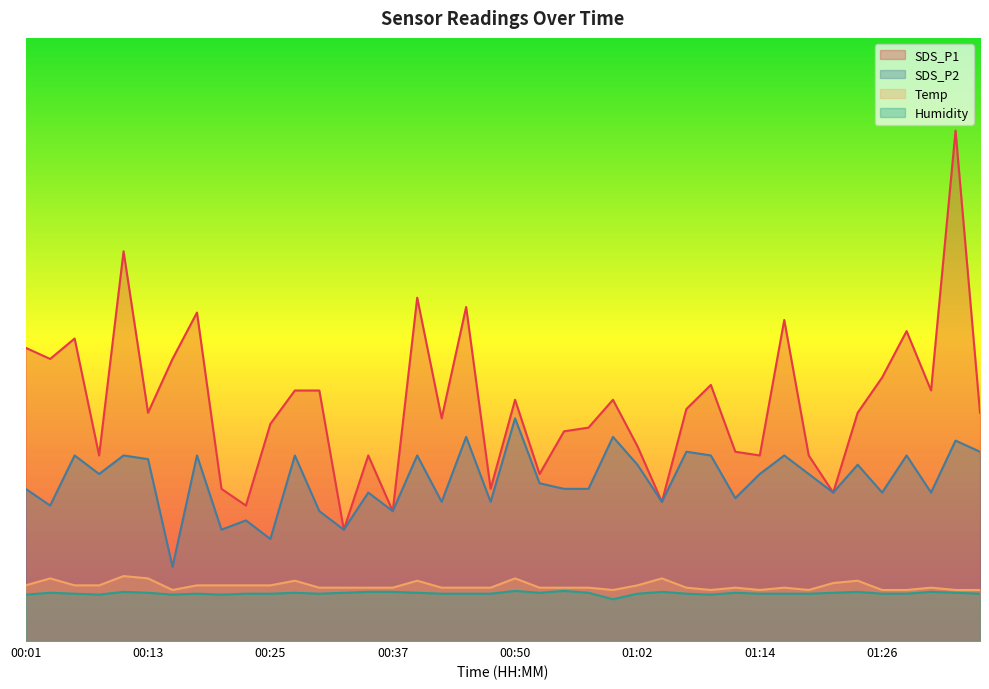

True or false: Temp and SDS_P2 cross at least once.

False